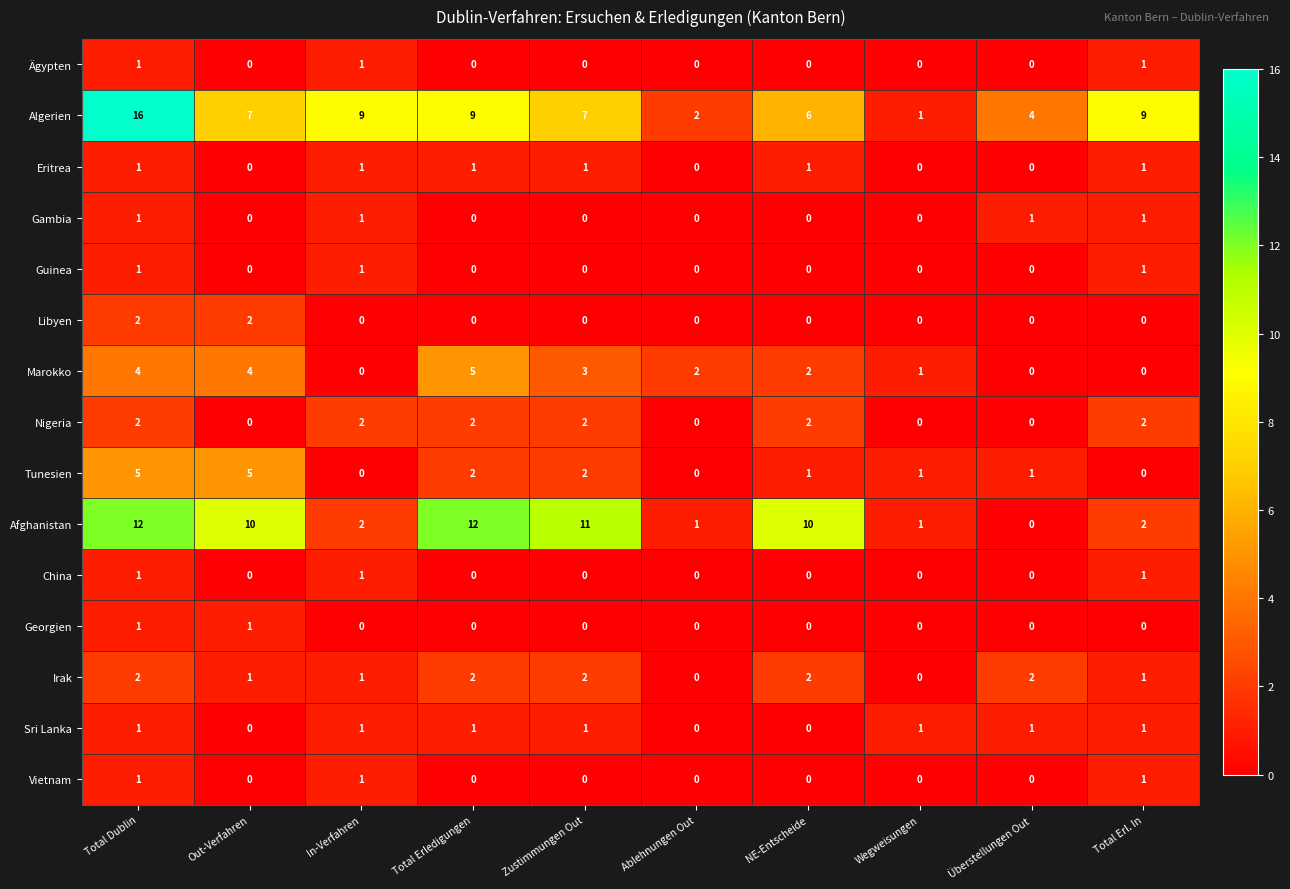

Which series has the widest spread of values?

Algerien